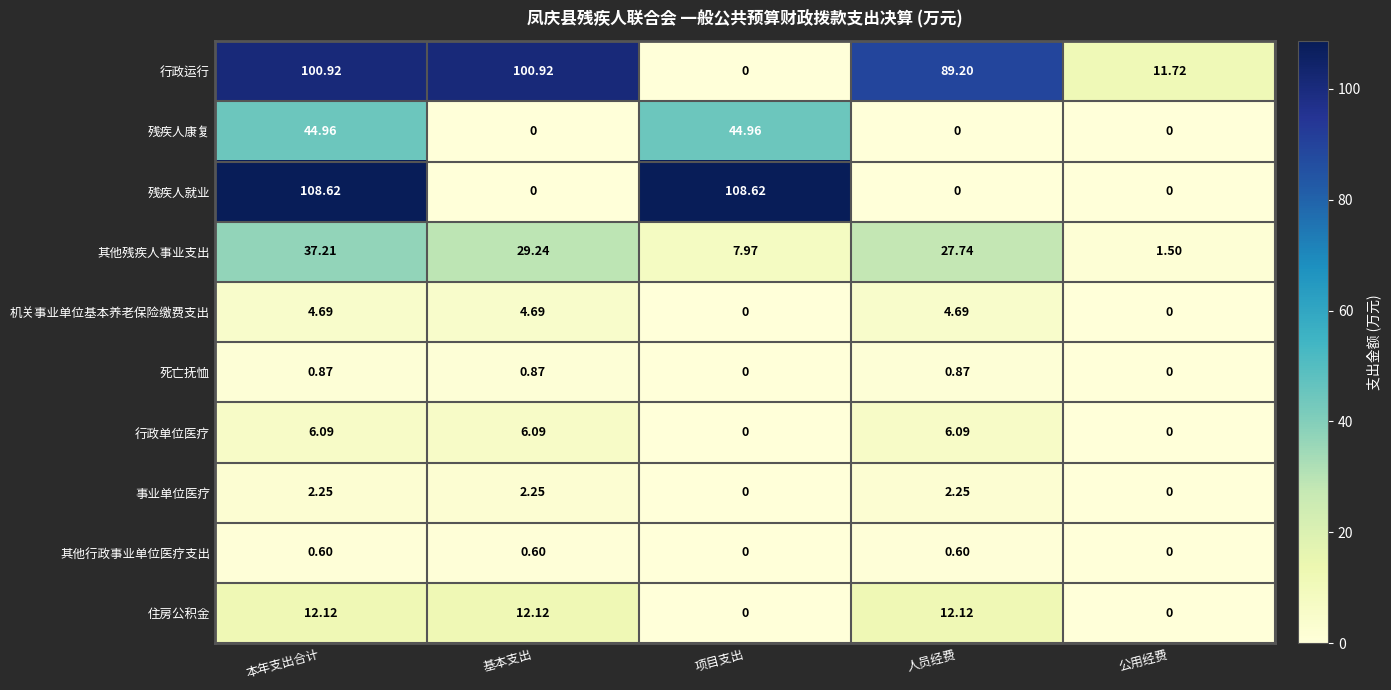

At which label is 行政运行 closest to 50?

公用经费